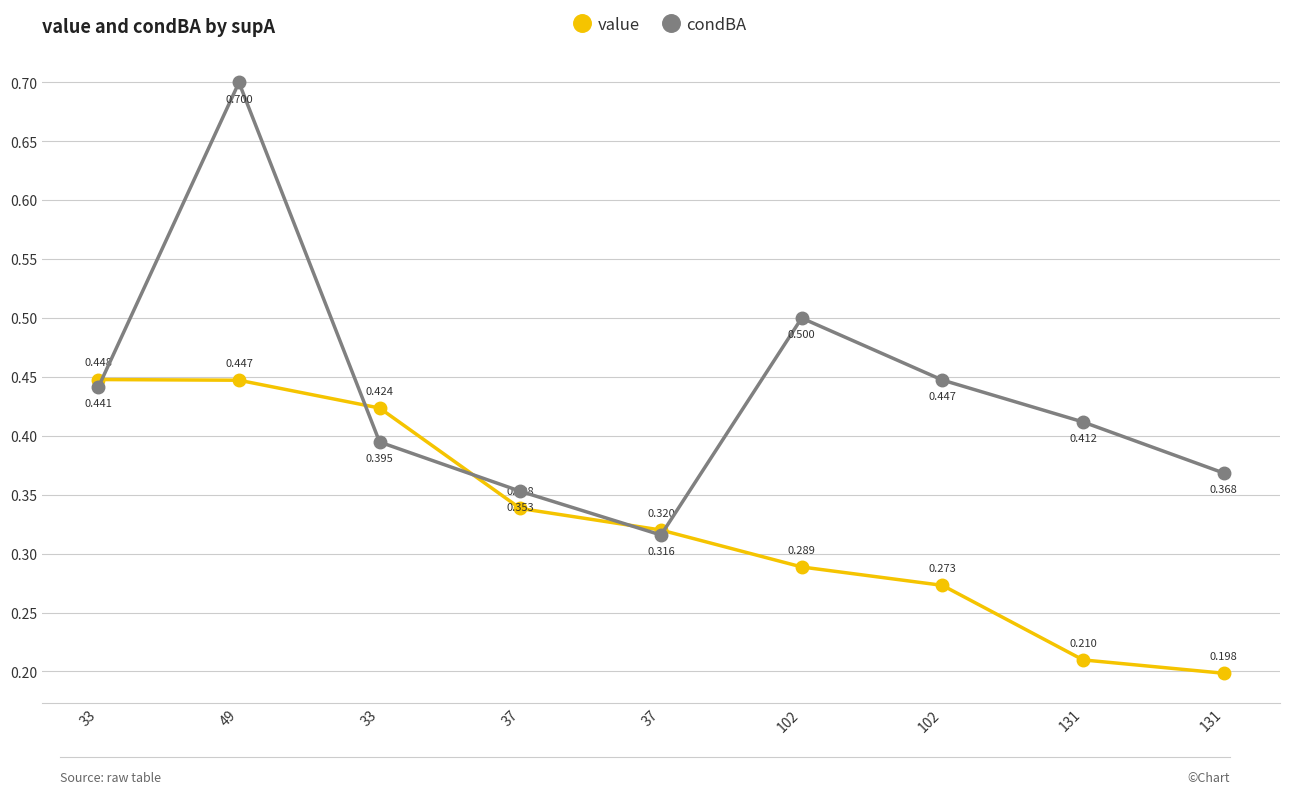

What is the value of the value point at the 5th from the left?

0.3